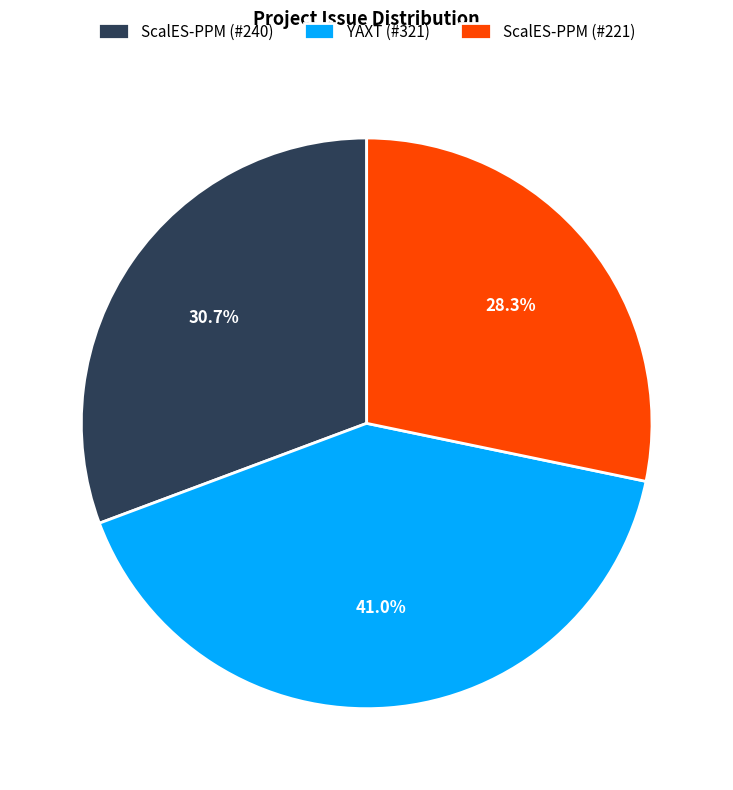

Is the sum of ScalES-PPM (#240) and ScalES-PPM (#221) greater than half?

Yes